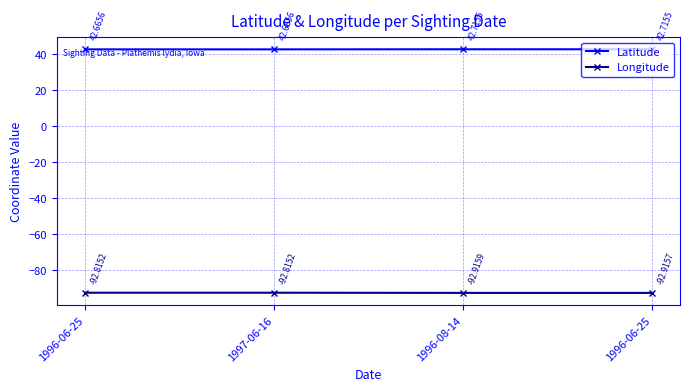

Does the chart have visible grid lines?

Yes